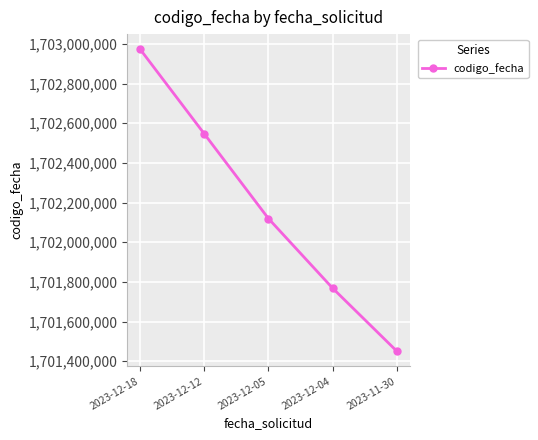

How many lines are shown in the chart?

1